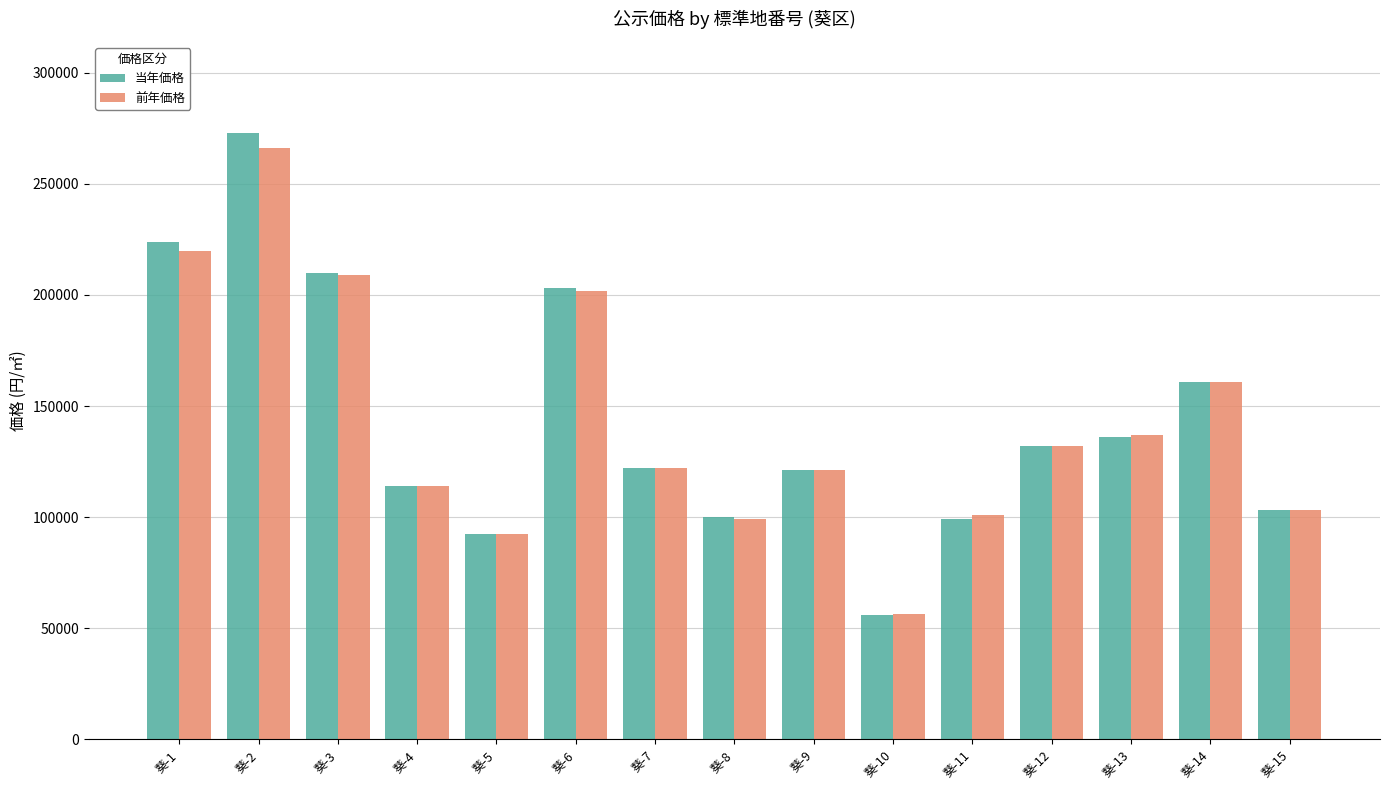

Which label corresponds to the largest value in the chart?

葵-2